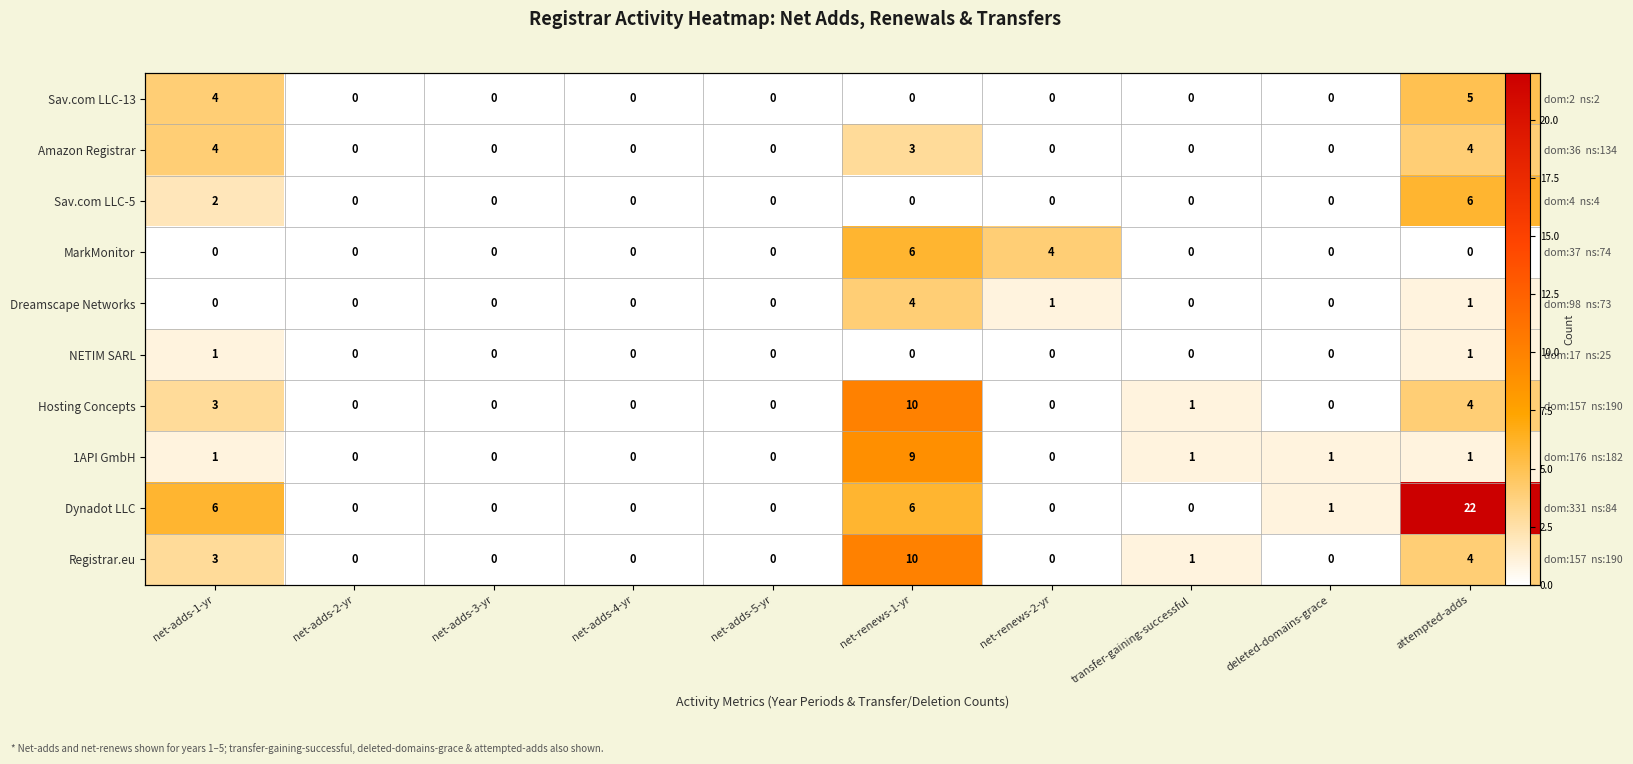

Is it true that MarkMonitor equals 0 at deleted-domains-grace?

True